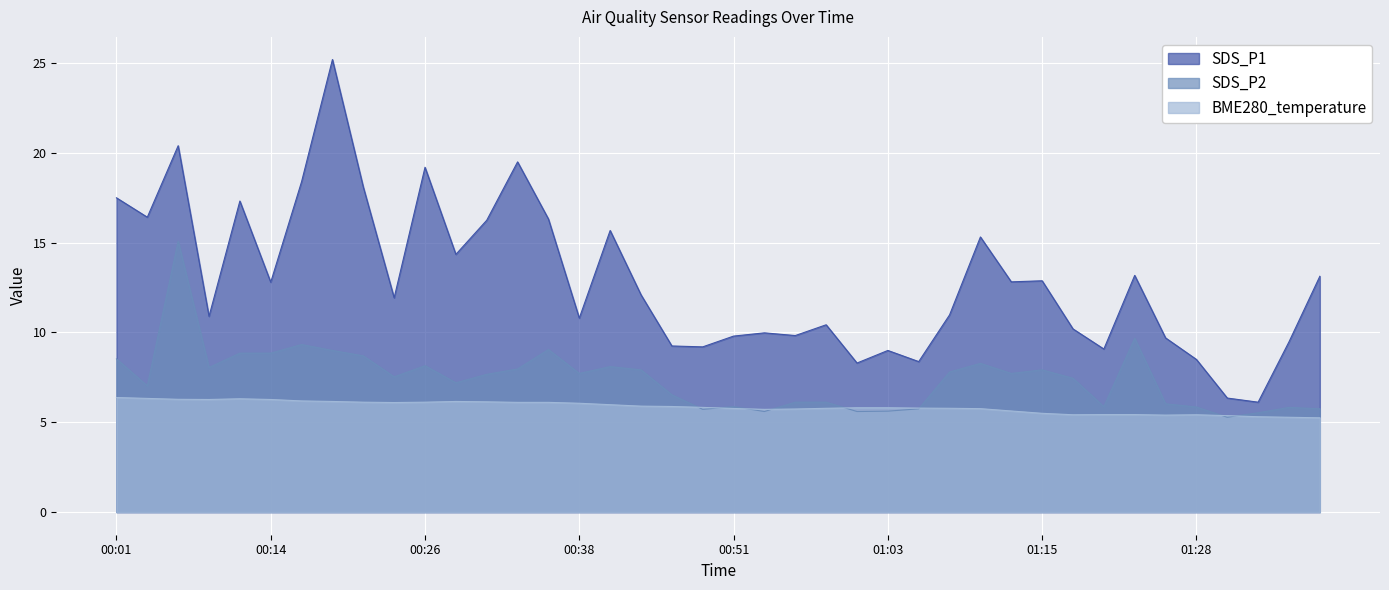

Is the value of BME280_temperature at 00:18 greater than the value of SDS_P1 at 01:08?

No